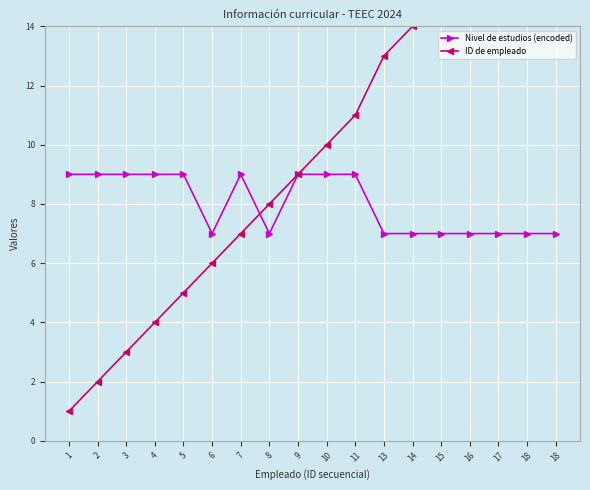

What is the greatest value displayed?

18